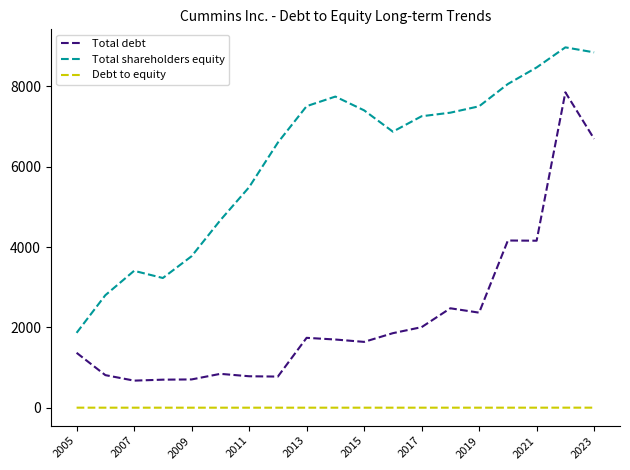

What is the maximum value shown in the chart?

8975.0